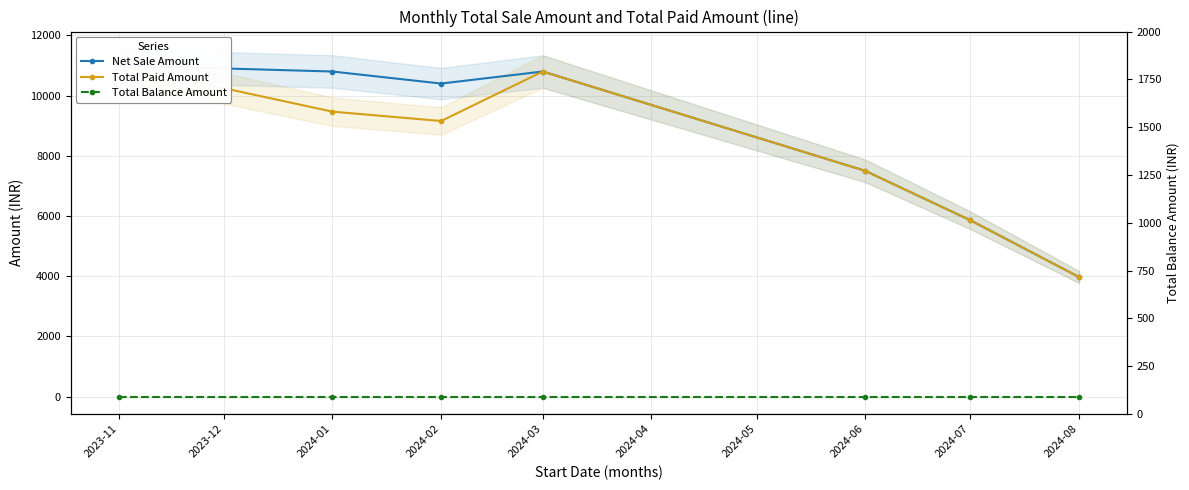

Is this an area chart (filled region under the line)?

No